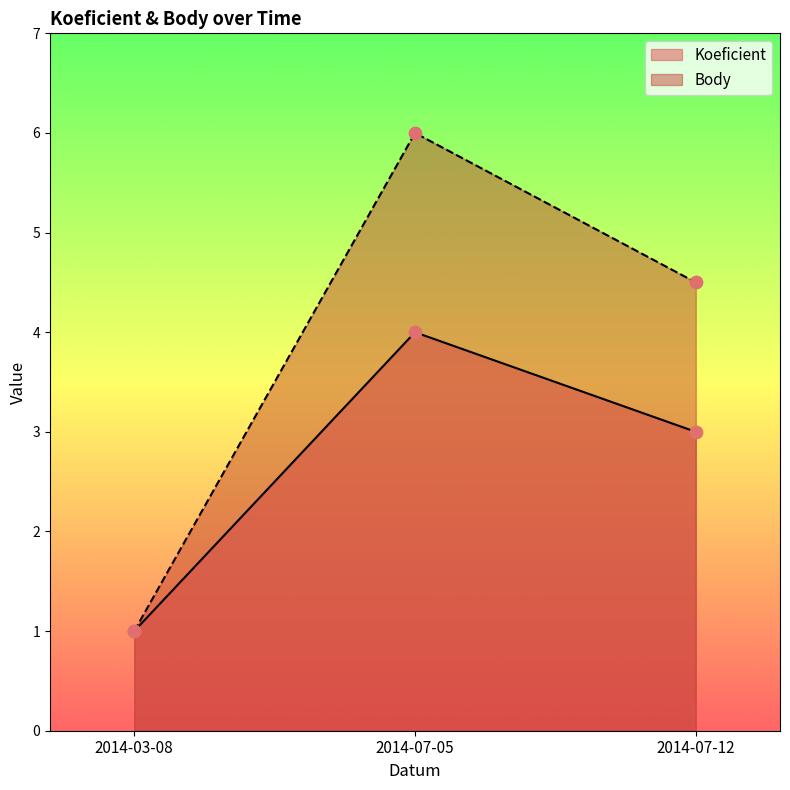

Which series reaches the minimum Y coordinate?

Koeficient